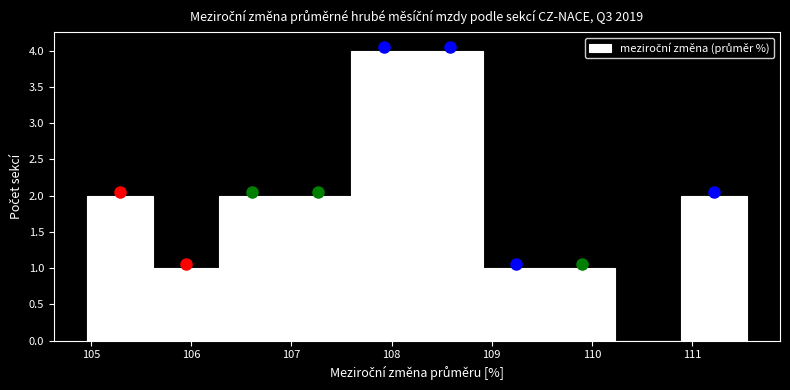

Reading left to right, transcribe this chart: for each bar, give the range it covers on the x-axis and its height. Neither the bar edges nor the heights are printed on the chart, so give them approximately, as read against the axes.

105.0 to 105.6: 2
105.6 to 106.3: 1
106.3 to 106.9: 2
106.9 to 107.6: 2
107.6 to 108.3: 4
108.3 to 108.9: 4
108.9 to 109.6: 1
109.6 to 110.2: 1
110.2 to 110.9: 0
110.9 to 111.5: 2